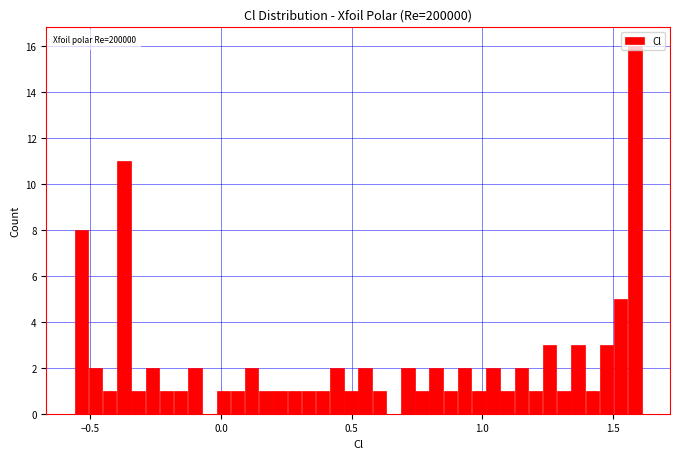

Around what value on the x-axis is the tallest bar? Give the approximate position of its centre, as read against the axis.

1.60